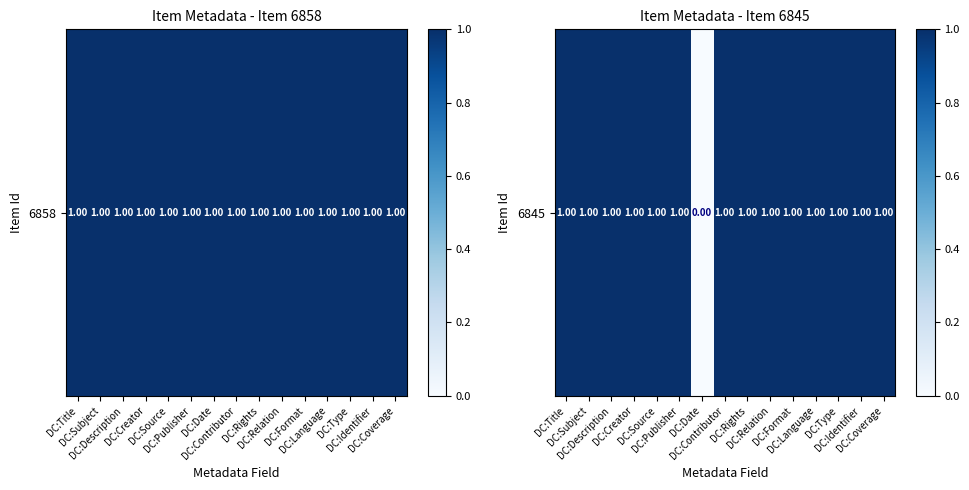

Between DC:Source and DC:Contributor, which is larger?

DC:Source